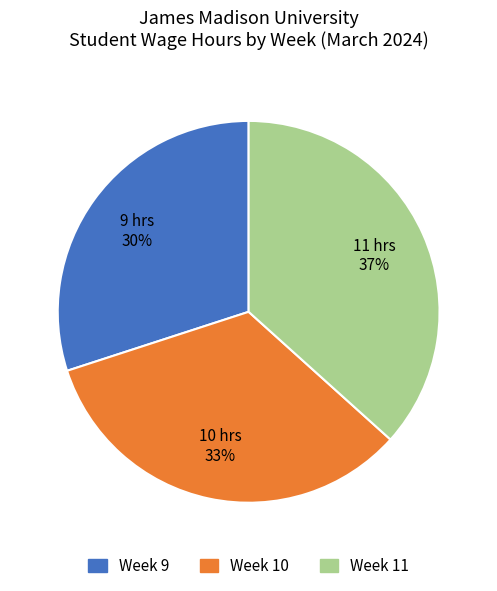

Rank the categories by value from lowest to highest.

Week 9, Week 10, Week 11